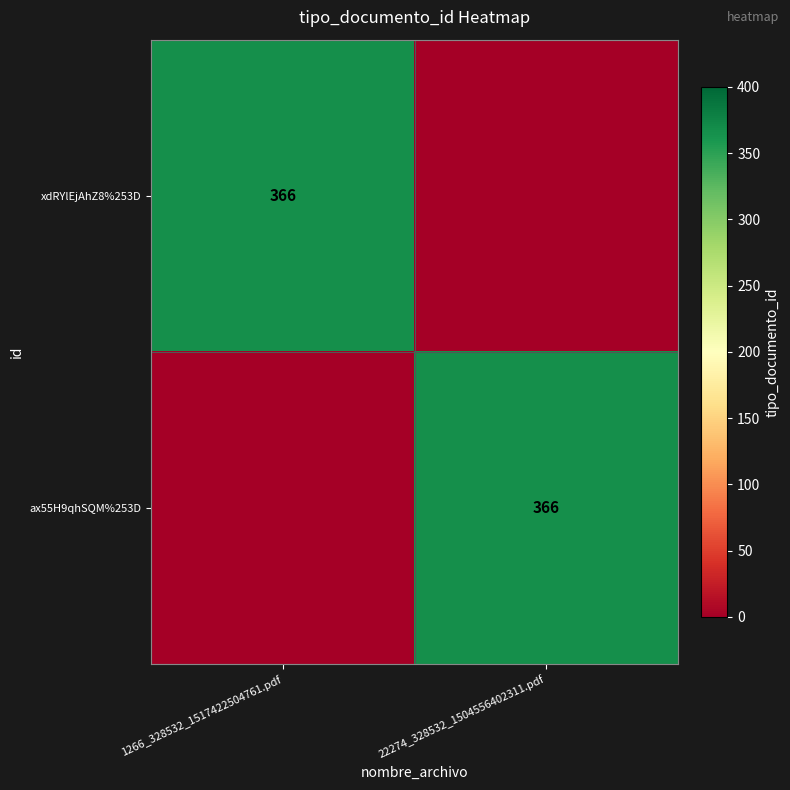

The value of ax55H9qhSQM%253D at 22274_328532_1504556402311.pdf is 569. True or false?

False